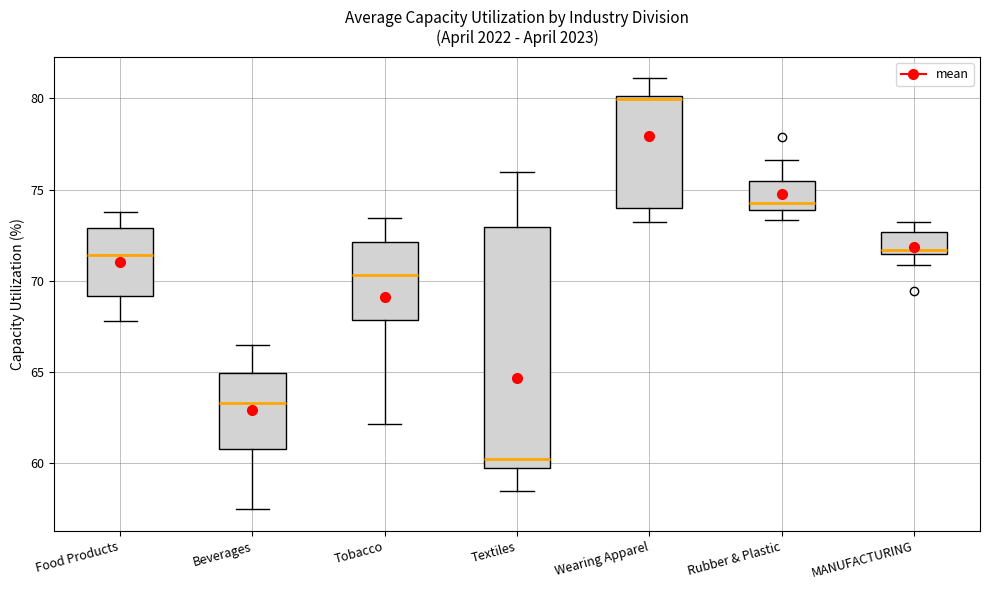

Comparing the boxes themselves (not the whiskers), which one is the tallest?

Textiles